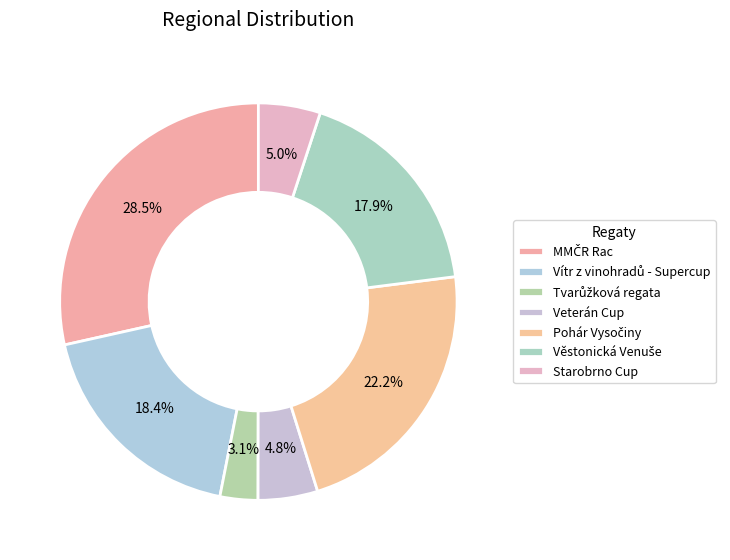

What is the smallest slice in the pie chart?

Tvarůžková regata